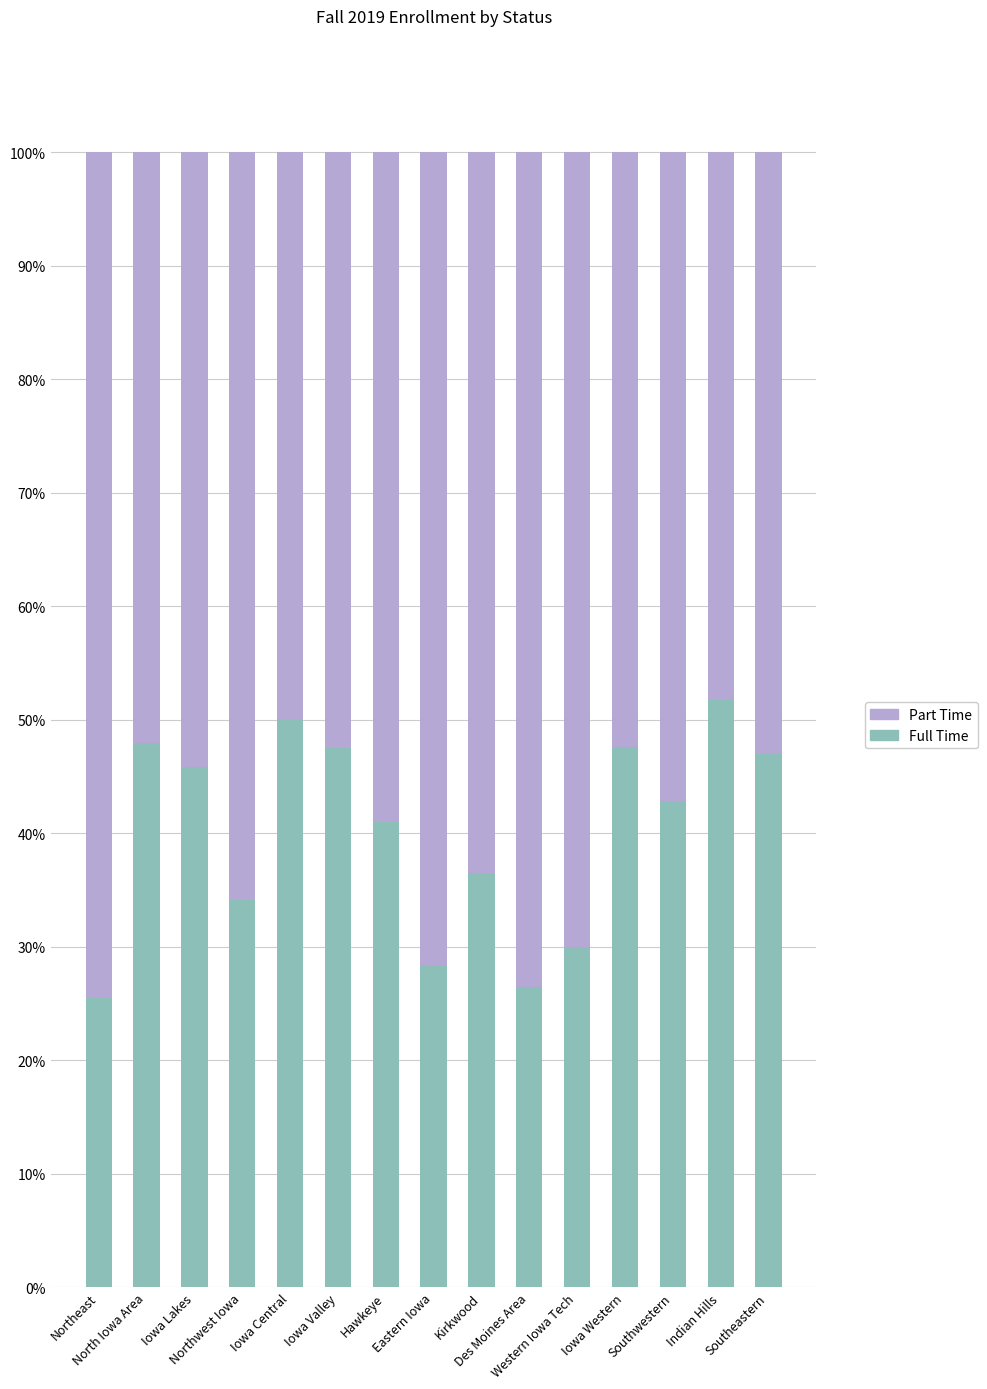

How many categories are shown in the chart?

15